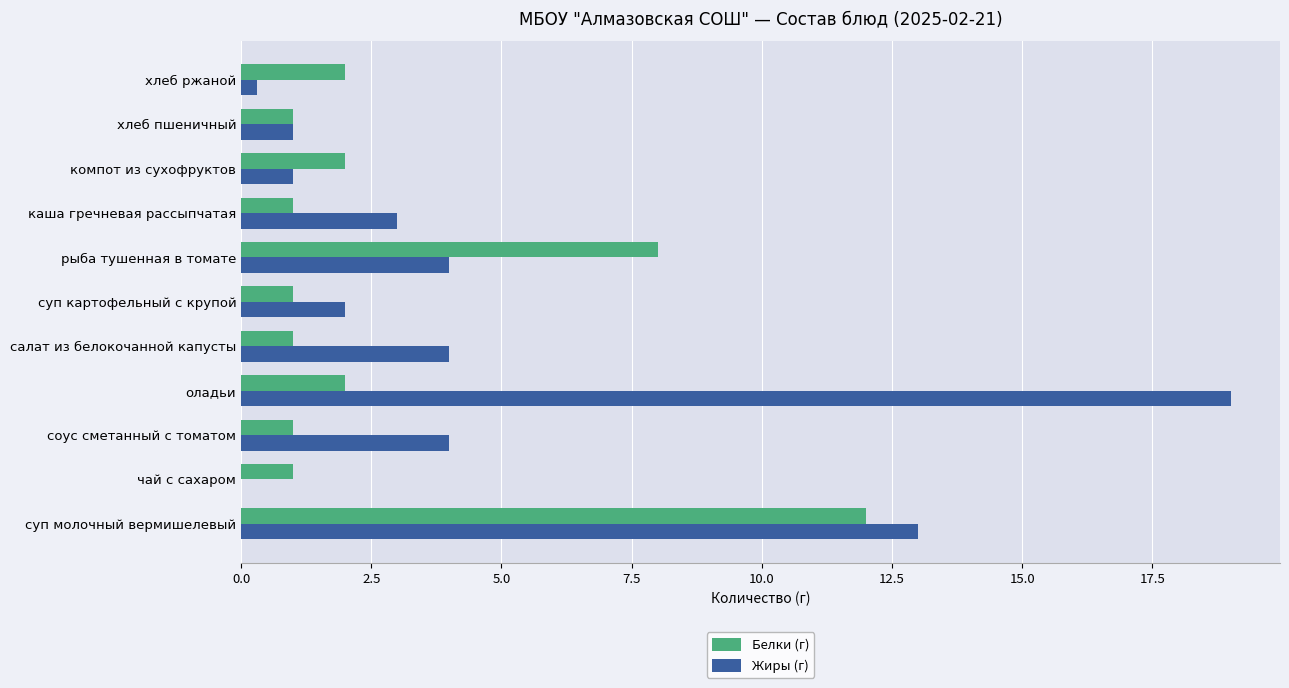

The value of Белки (г) at суп молочный вермишелевый is 17.1. True or false?

False